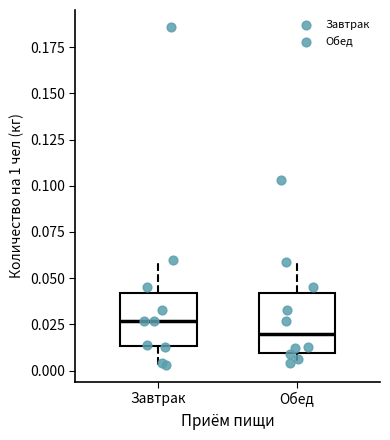

Reading left to right, read every box against the y-axis: the position of its median line, the range the box covers, and the ends of its whiskers. The values are not printed on the chart, so give them approximately, as read against the axis.

Завтрак: median 0.025, box 0.015 to 0.040, whiskers 0.005 to 0.060
Обед: median 0.020, box 0.010 to 0.040, whiskers 0.005 to 0.060